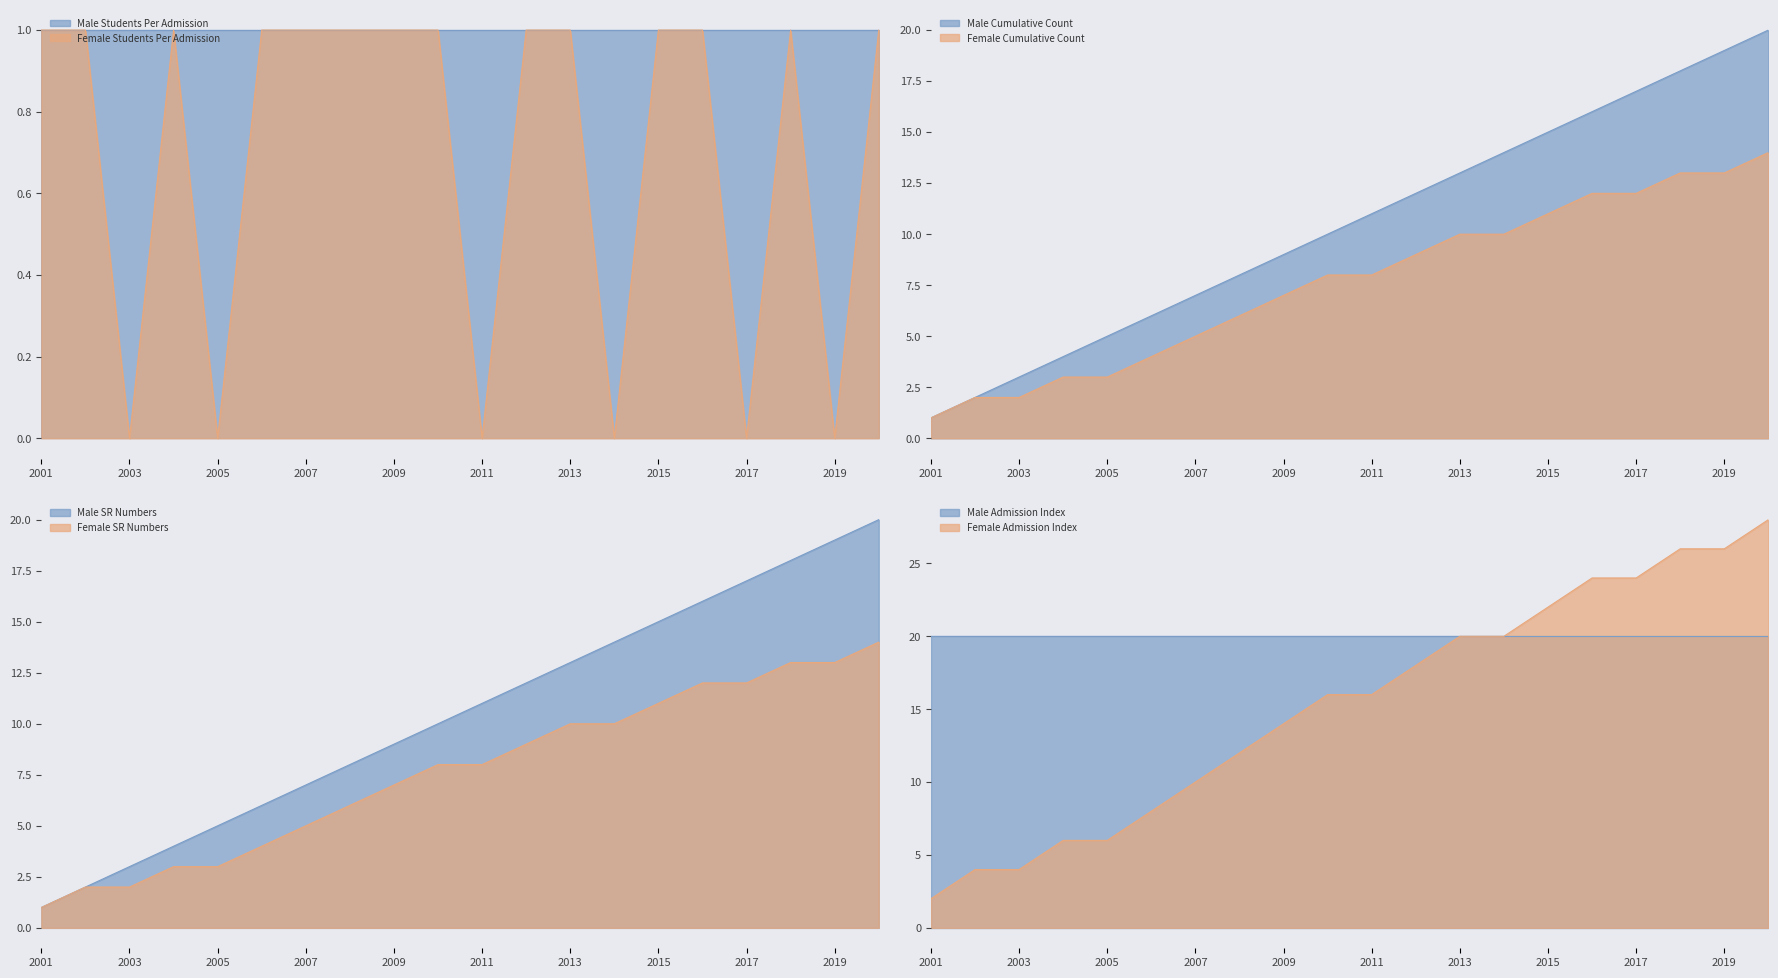

Which category has the lowest value across all series?

2003